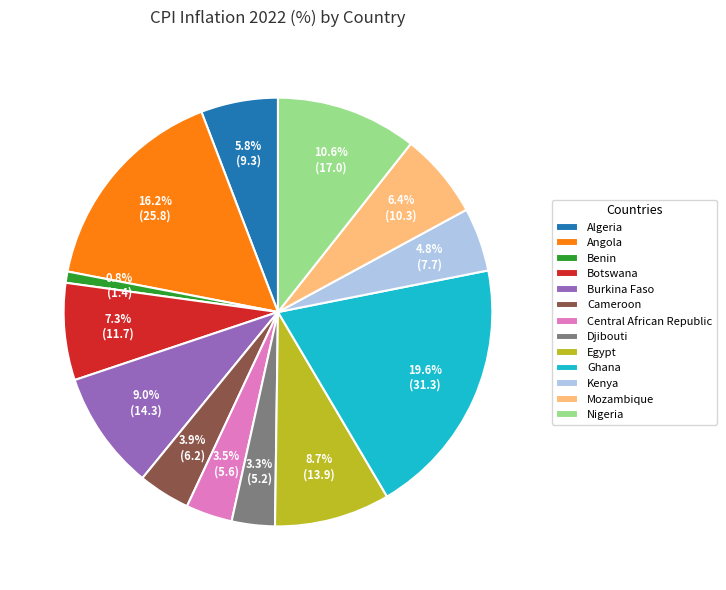

Does Mozambique represent more than half of the total?

No